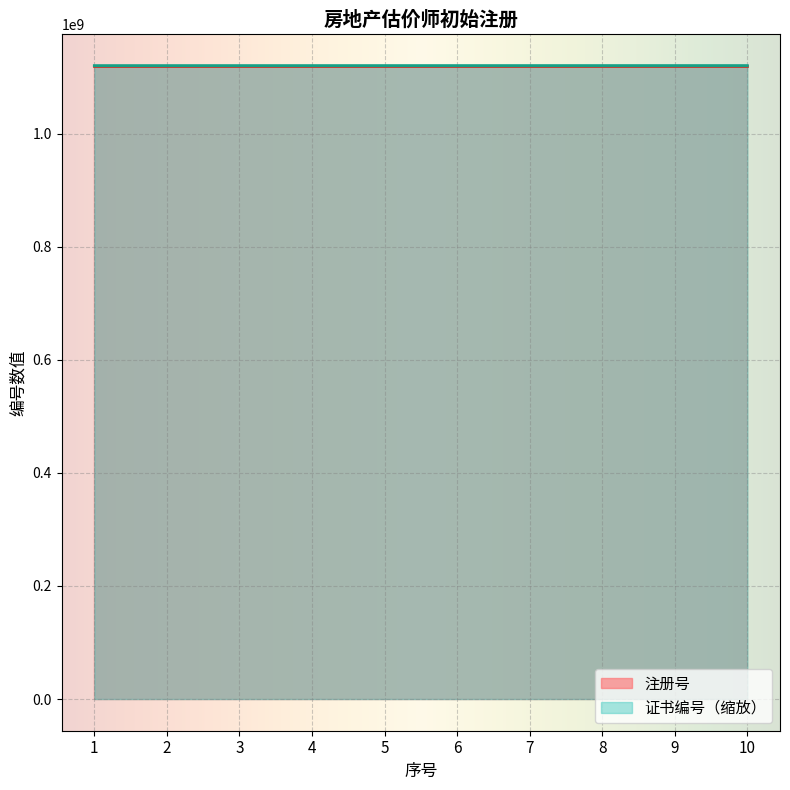

Rank the categories by 注册号 value from lowest to highest.

1, 2, 3, 4, 5, 6, 9, 10, 7, 8